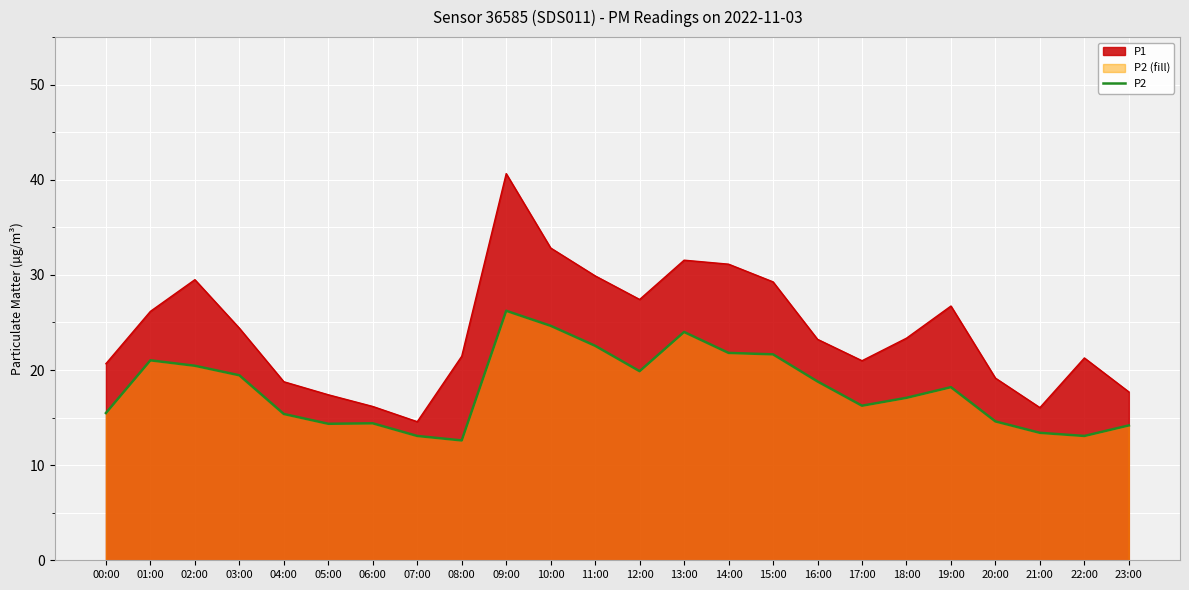

List the series in order of their peak value, lowest first.

P2, P1